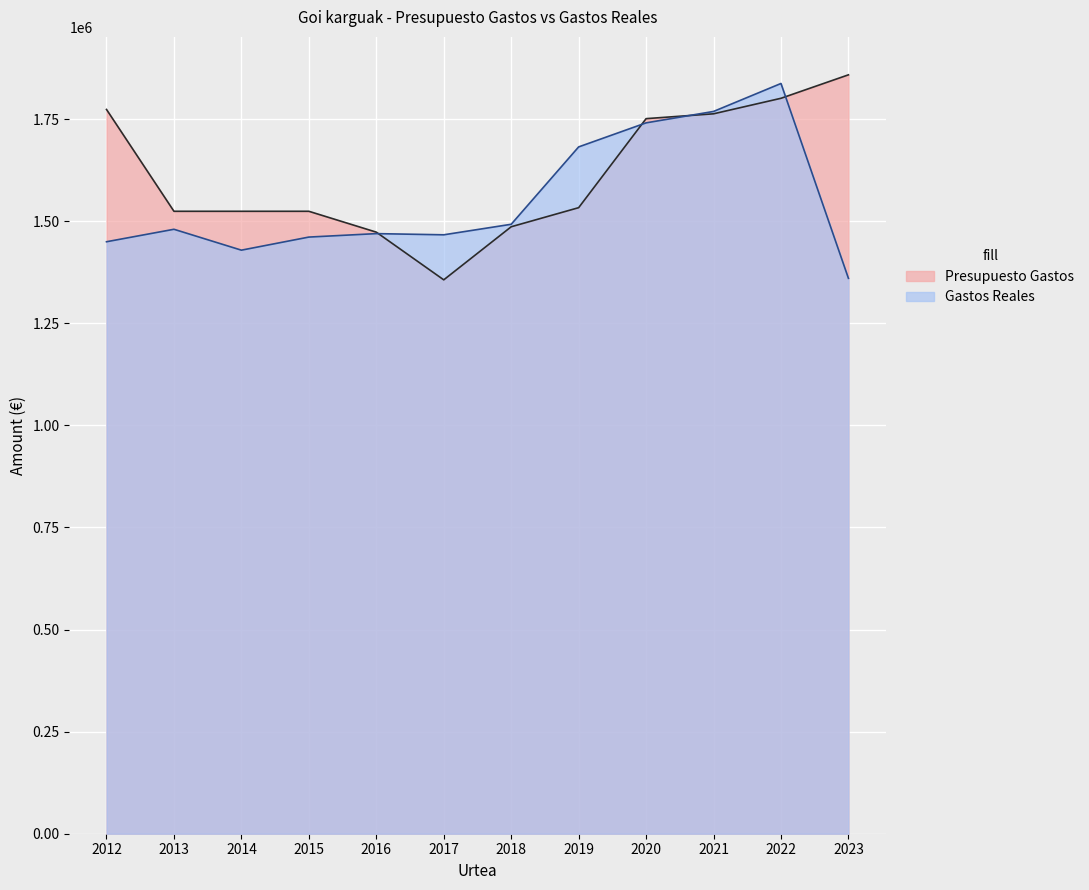

Between 2015 and 2017, which series saw the biggest shift?

Presupuesto Gastos